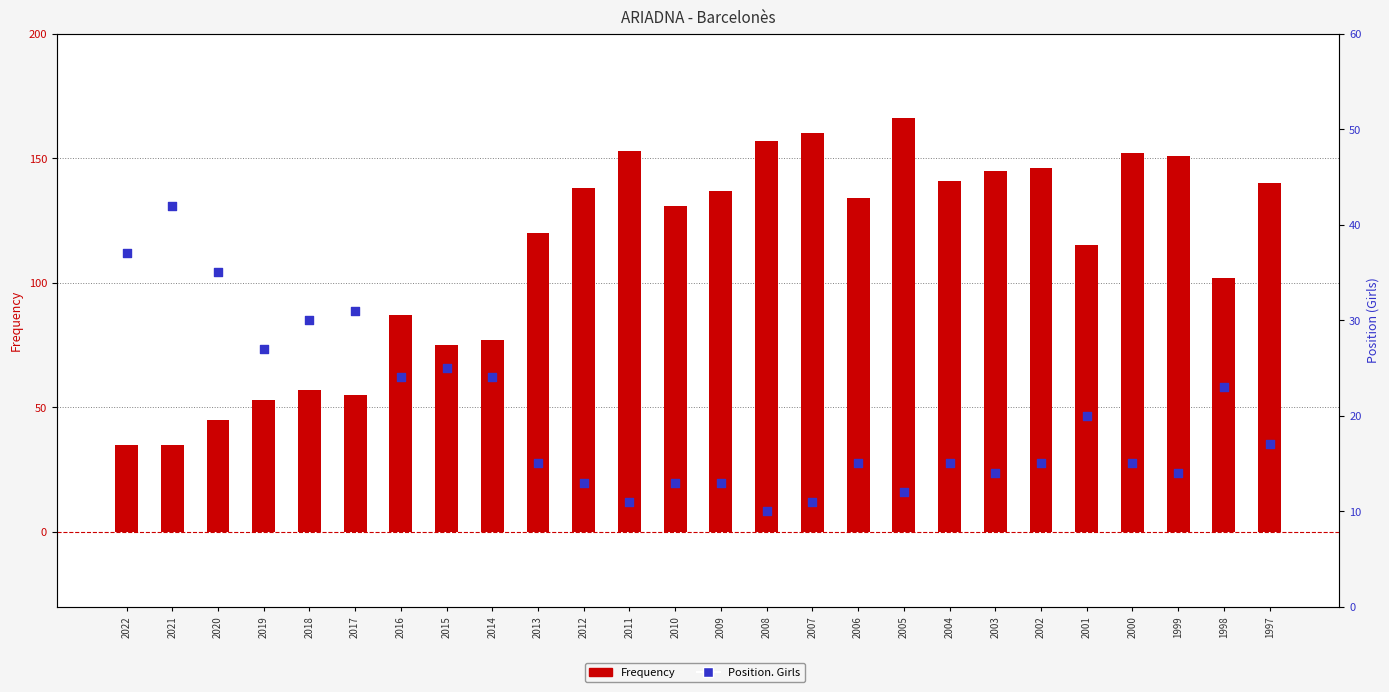

Which series contains the highest Y value?

Frequency